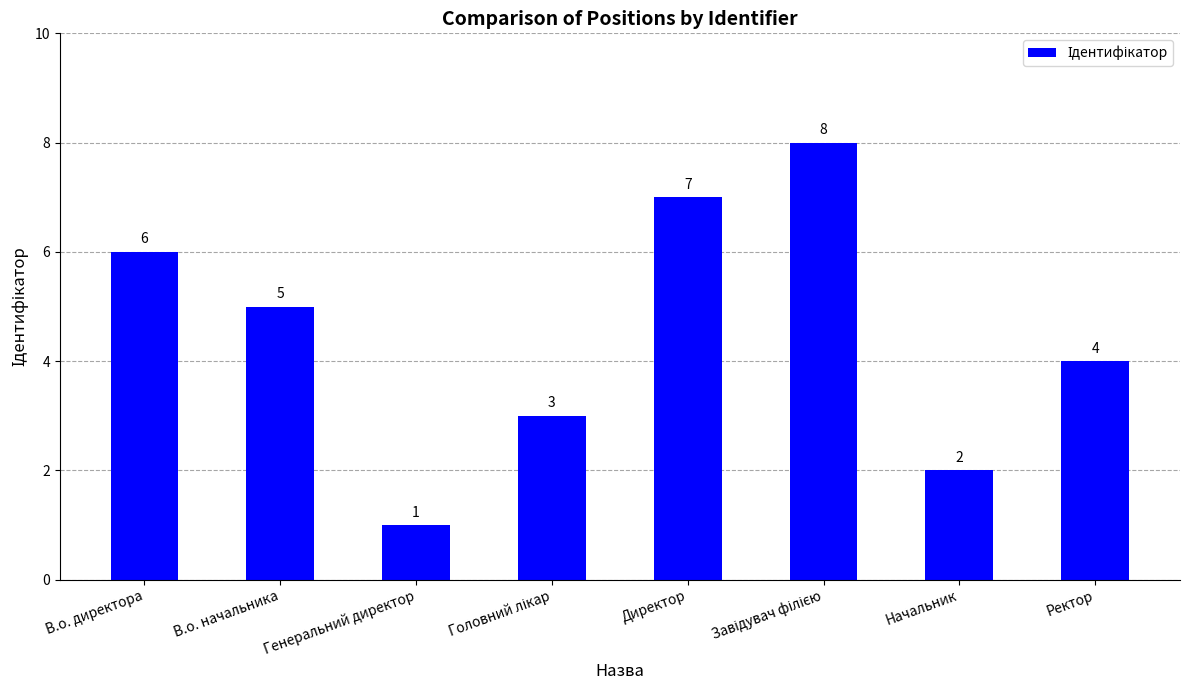

Between В.о. начальника and Директор, which is larger?

Директор